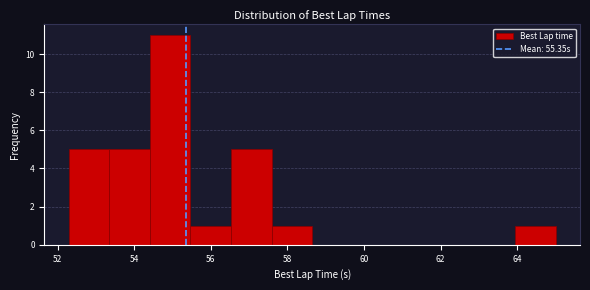

Which range on the x-axis has the tallest bar?

54.4 to 55.4